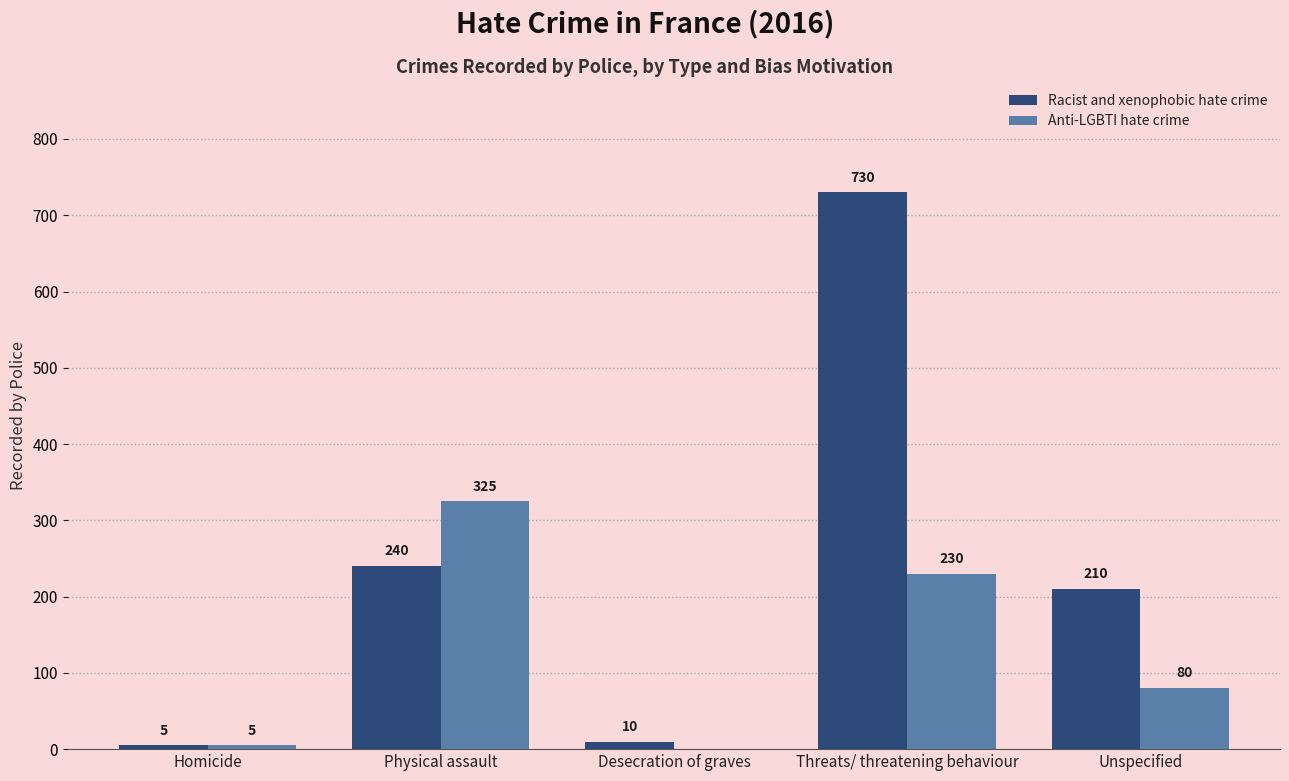

What is the sum of all Anti-LGBTI hate crime values?

640